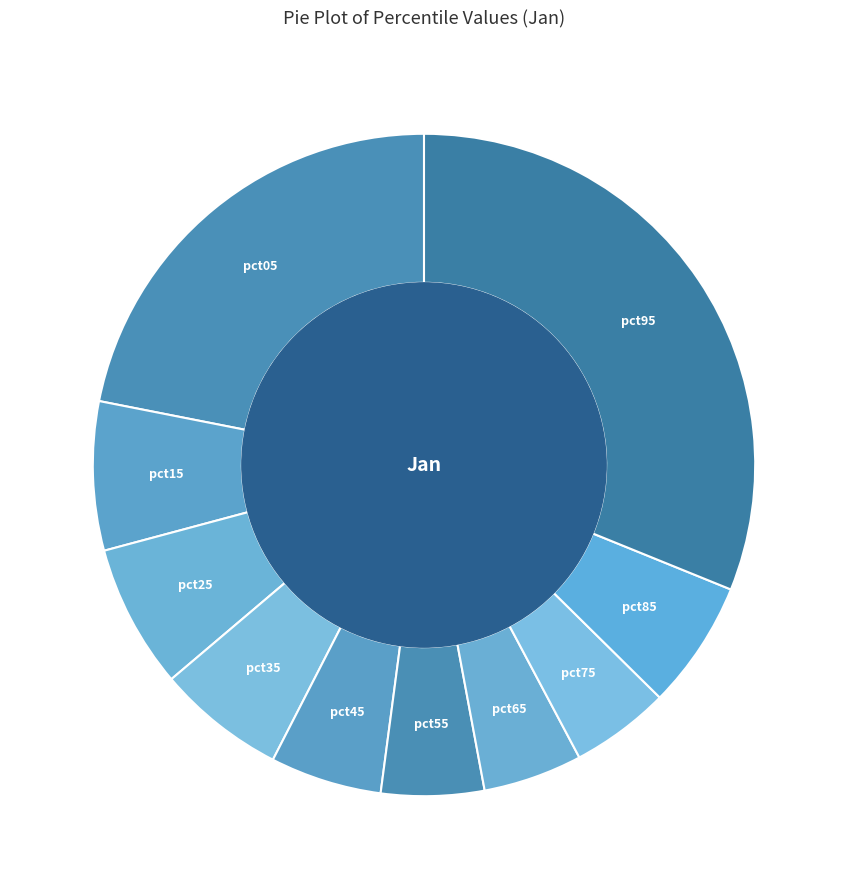

Does pct75 represent more than half of the total?

No